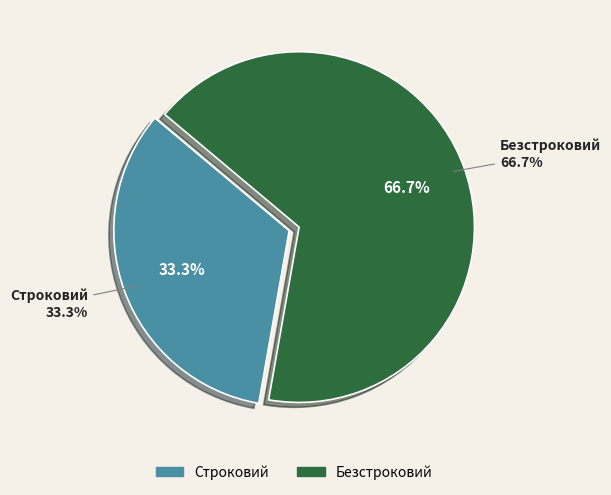

How many slices are in this pie chart?

2